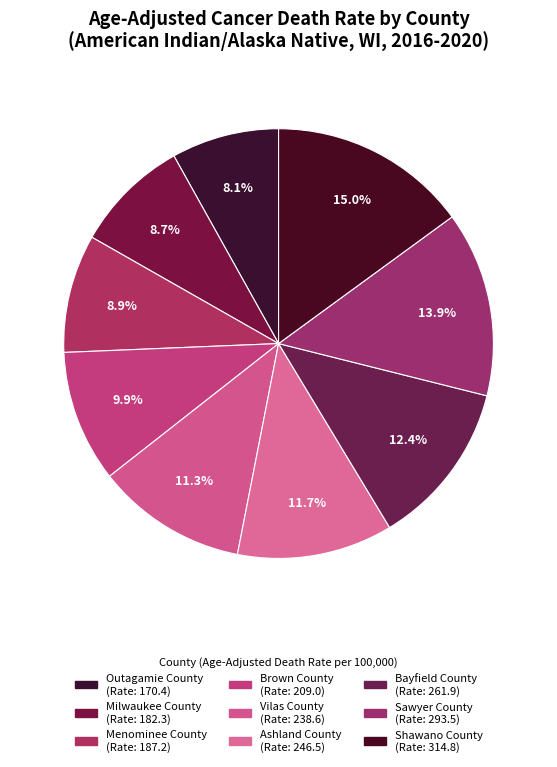

Which category has the biggest portion of the pie?

Shawano County